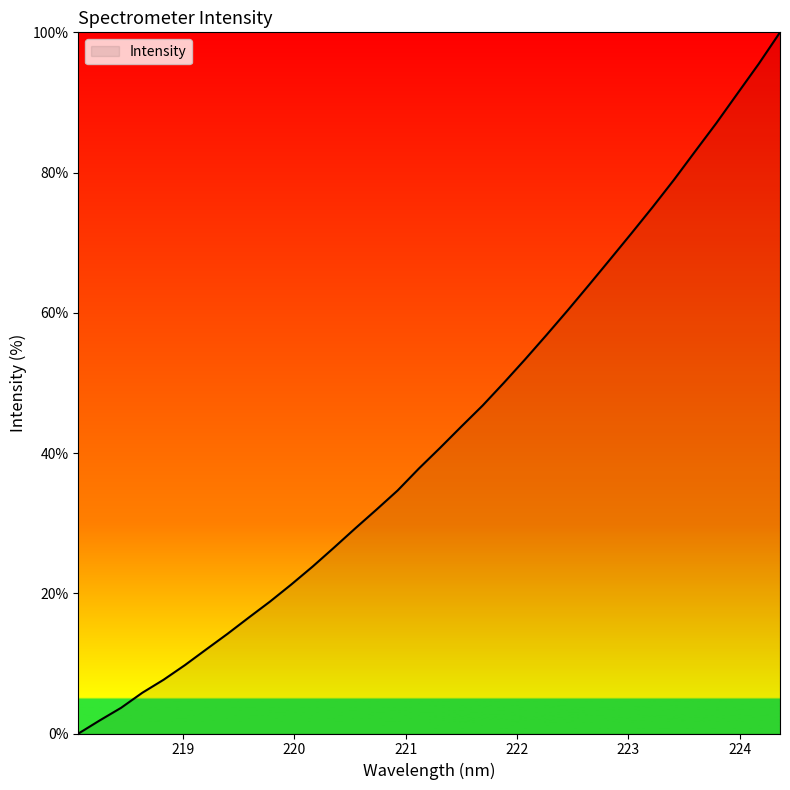

What is the difference between the maximum and minimum values?

100.0